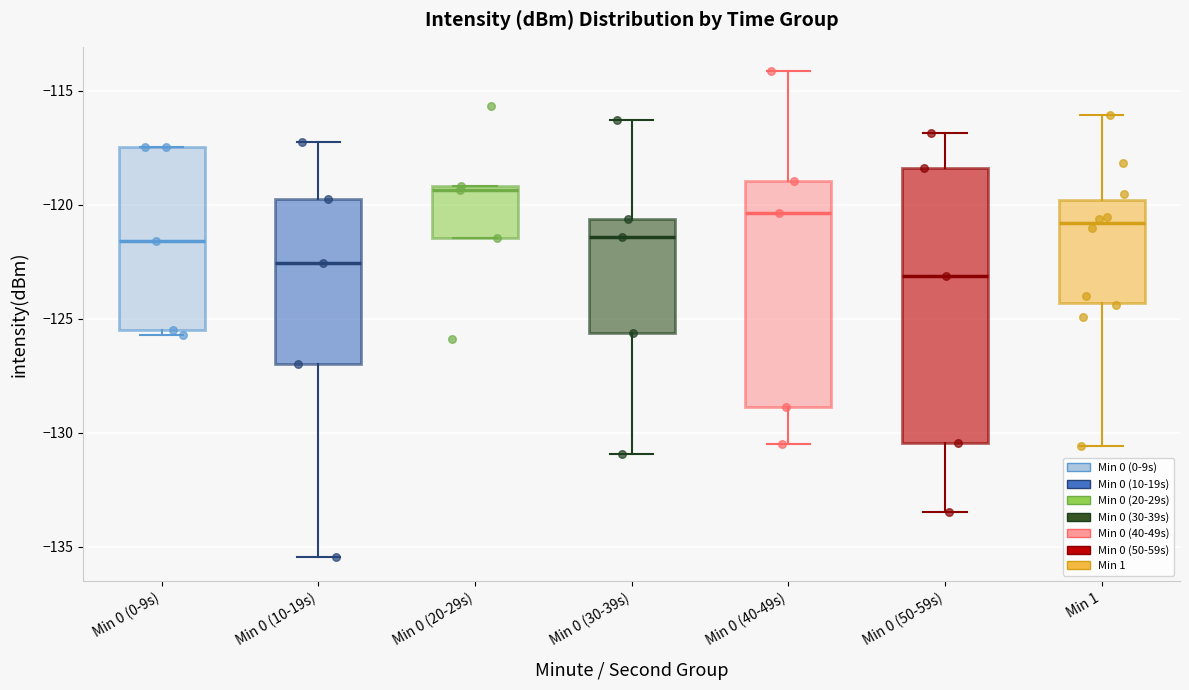

Reading left to right, read every box against the y-axis: the position of its median line, the range the box covers, and the ends of its whiskers. The values are not printed on the chart, so give them approximately, as read against the axis.

Min 0 (0-9s): median -121.5, box -125.5 to -117.5, whiskers -125.5 (just below the box's lower edge) to -117.5
Min 0 (10-19s): median -122.5, box -127.0 to -119.5, whiskers -135.5 to -117.5
Min 0 (20-29s): median -119.5, box -121.5 to -119.0, whiskers -121.5 to -119.0
Min 0 (30-39s): median -121.5, box -125.5 to -120.5, whiskers -131.0 to -116.5
Min 0 (40-49s): median -120.5, box -129.0 to -119.0, whiskers -130.5 to -114.0
Min 0 (50-59s): median -123.0, box -130.5 to -118.5, whiskers -133.5 to -117.0
Min 1: median -121.0, box -124.5 to -120.0, whiskers -130.5 to -116.0